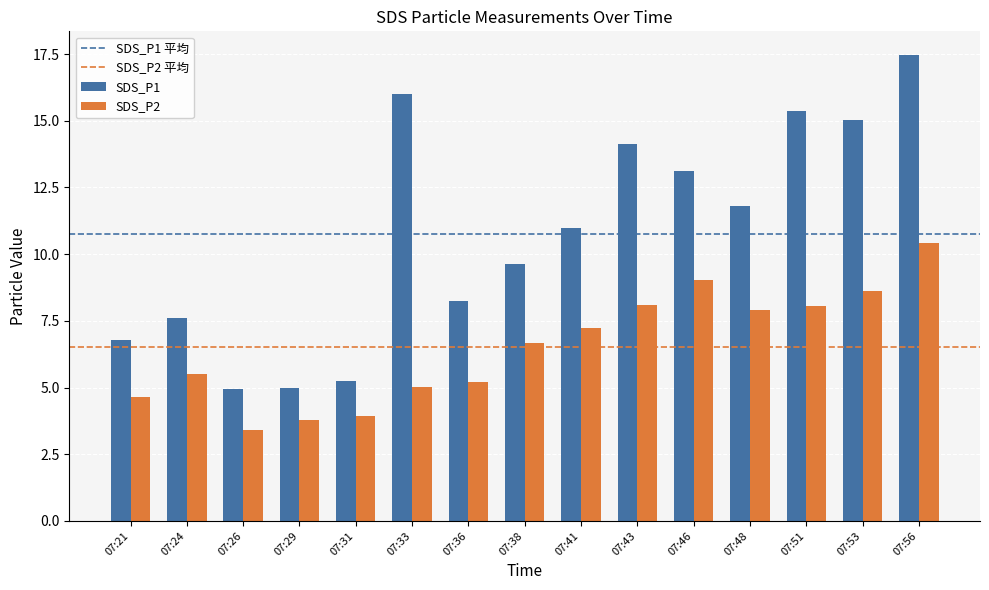

List the series in order of their overall mean, highest first.

SDS_P1, SDS_P2